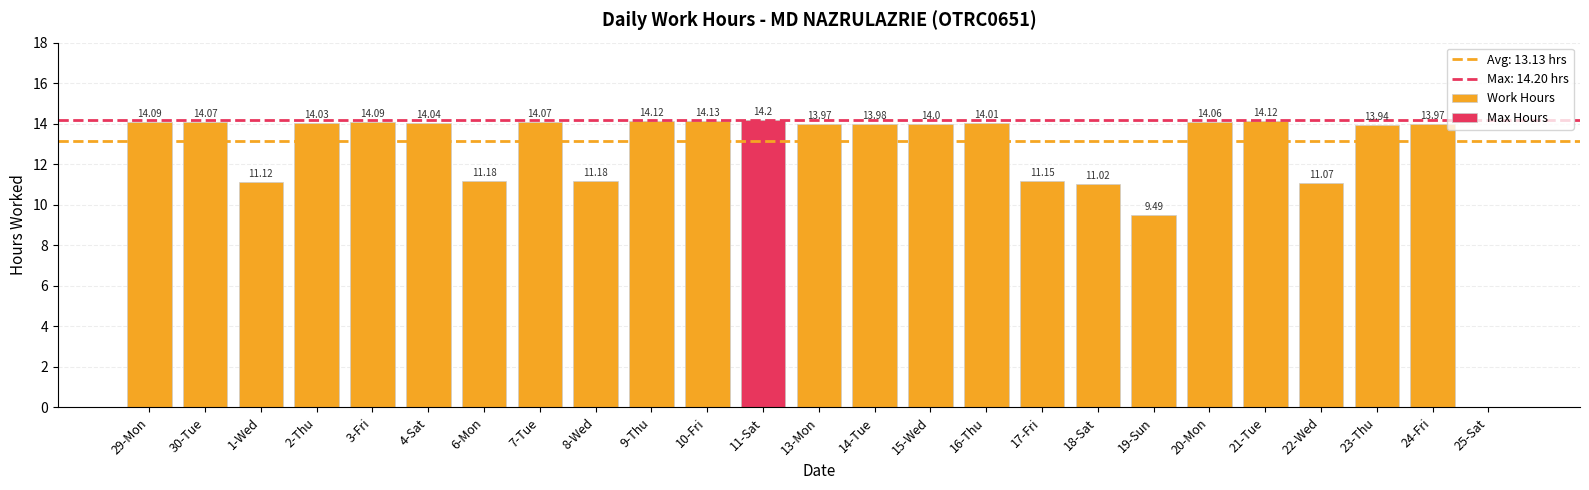

What is the difference between the values at 25-Sat and 3-Fri?

14.1